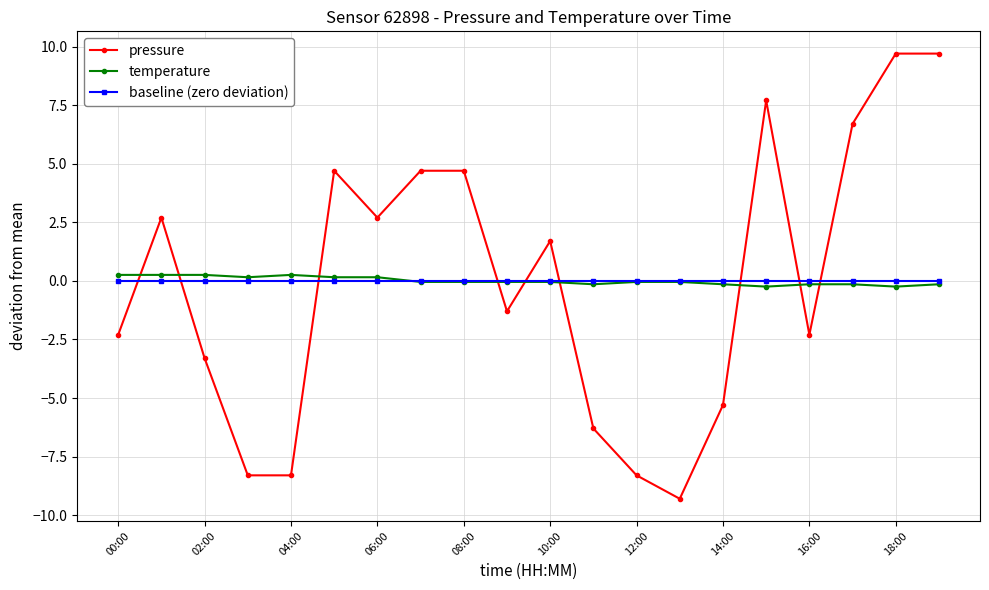

True or false: pressure and temperature intersect in this chart.

True